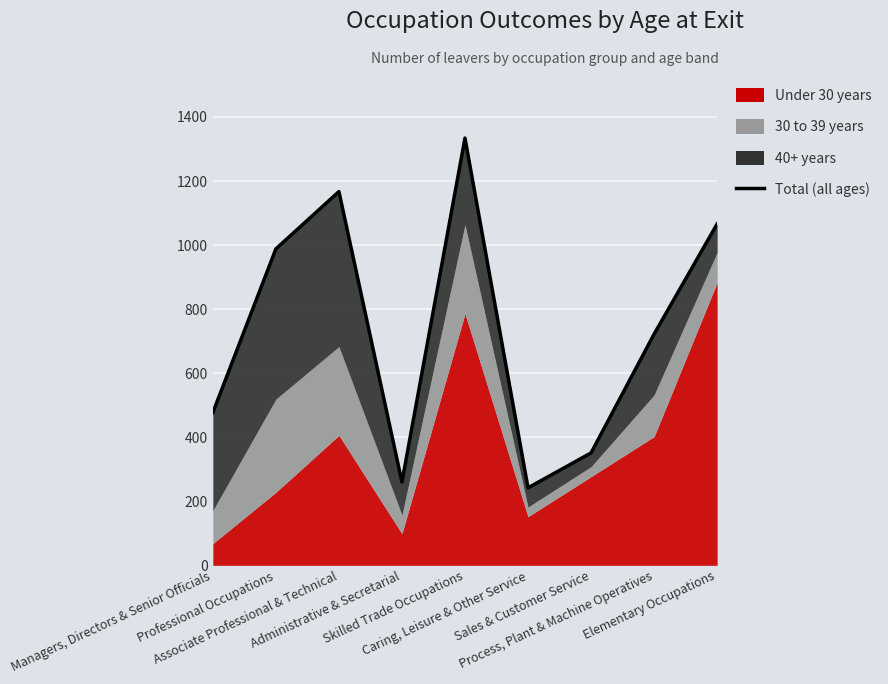

List the labels in order of value, largest first.

Skilled Trade Occupations, Associate Professional & Technical, Elementary Occupations, Professional Occupations, Process, Plant & Machine Operatives, Managers, Directors & Senior Officials, Sales & Customer Service, Administrative & Secretarial, Caring, Leisure & Other Service